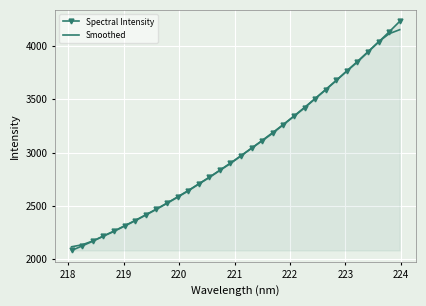

What is the minimum value for Smoothed?

2116.6